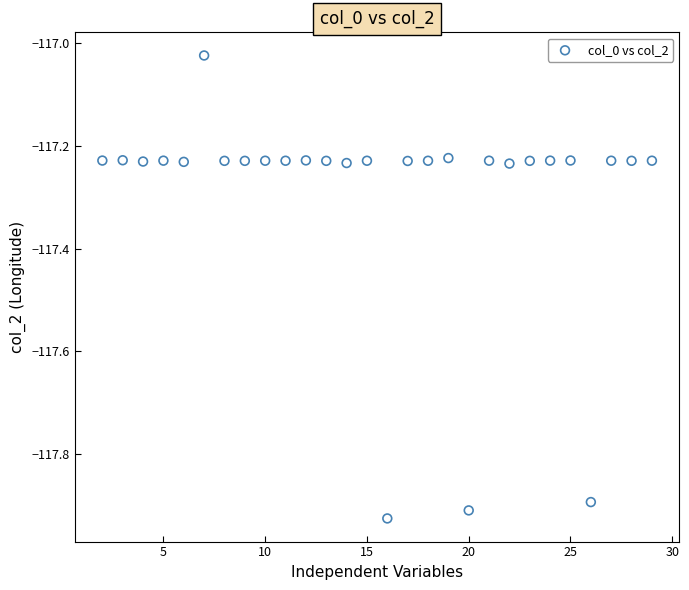

What is the range of Y values (max minus min)?

0.9